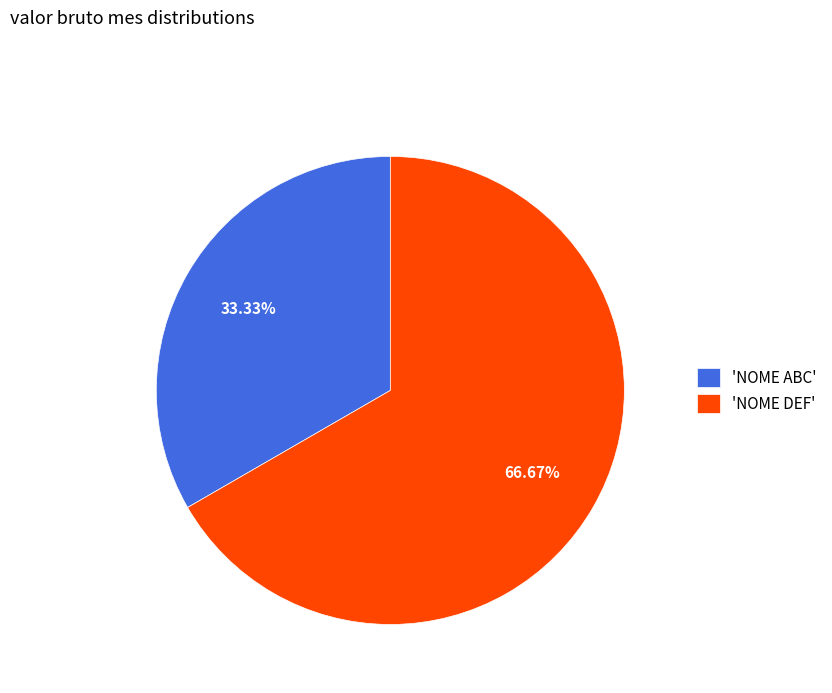

How many segments does this pie chart have?

2